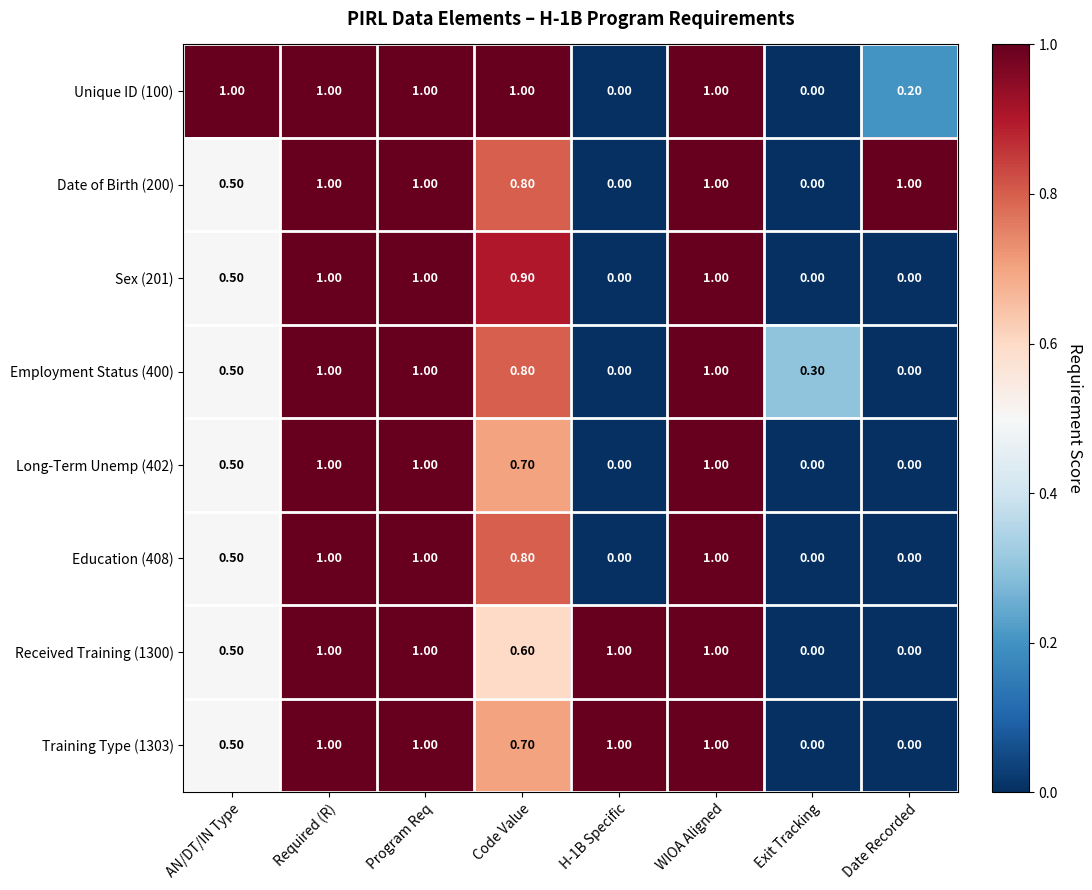

What is the spread (max minus min) of values at AN/DT/IN Type?

0.5